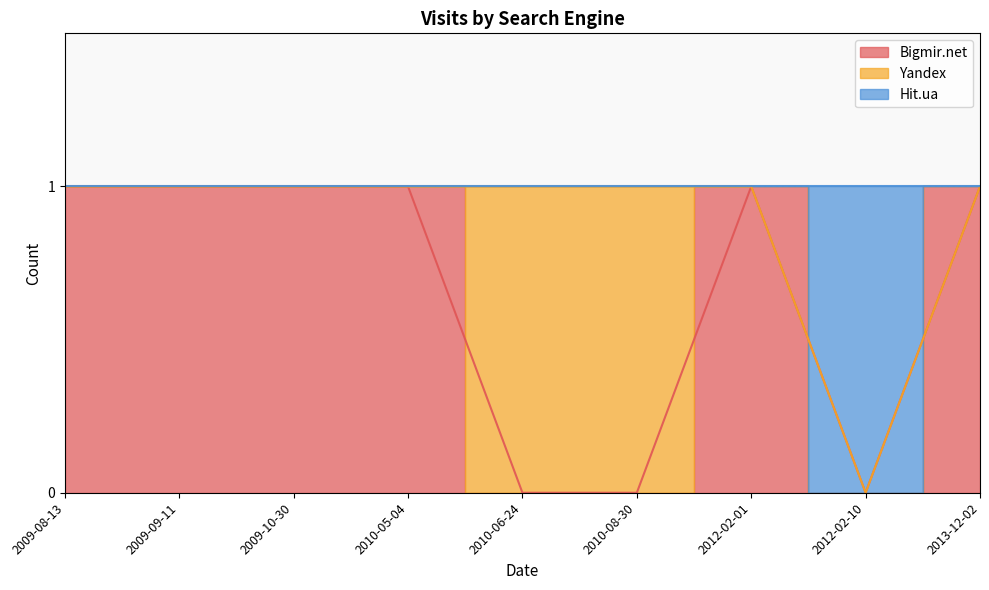

At which category does Hit.ua reach its first local peak?

2012-02-10